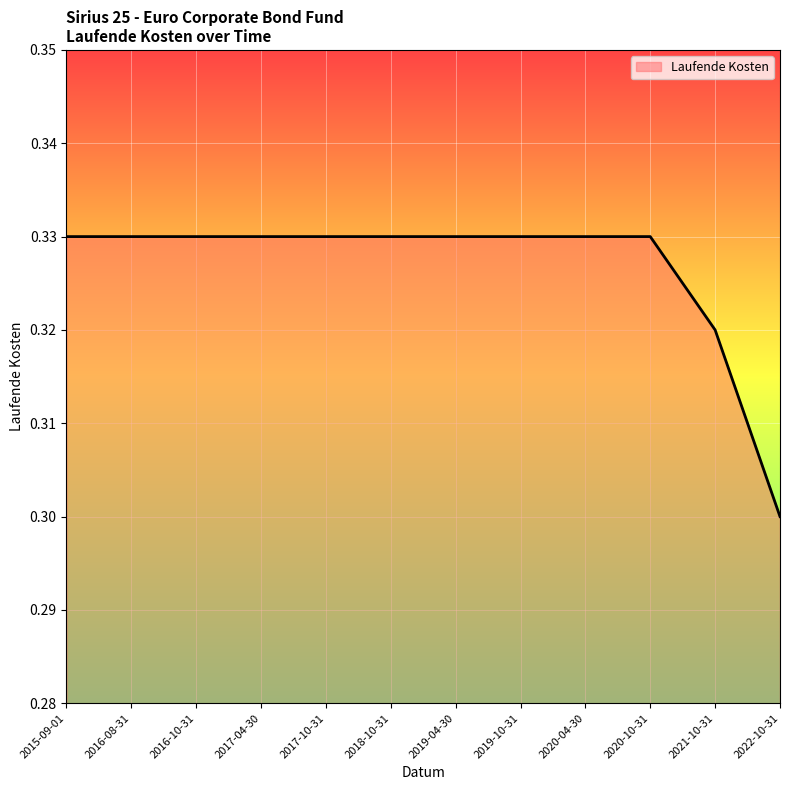

Which category has the lowest value across all series?

2022-10-31